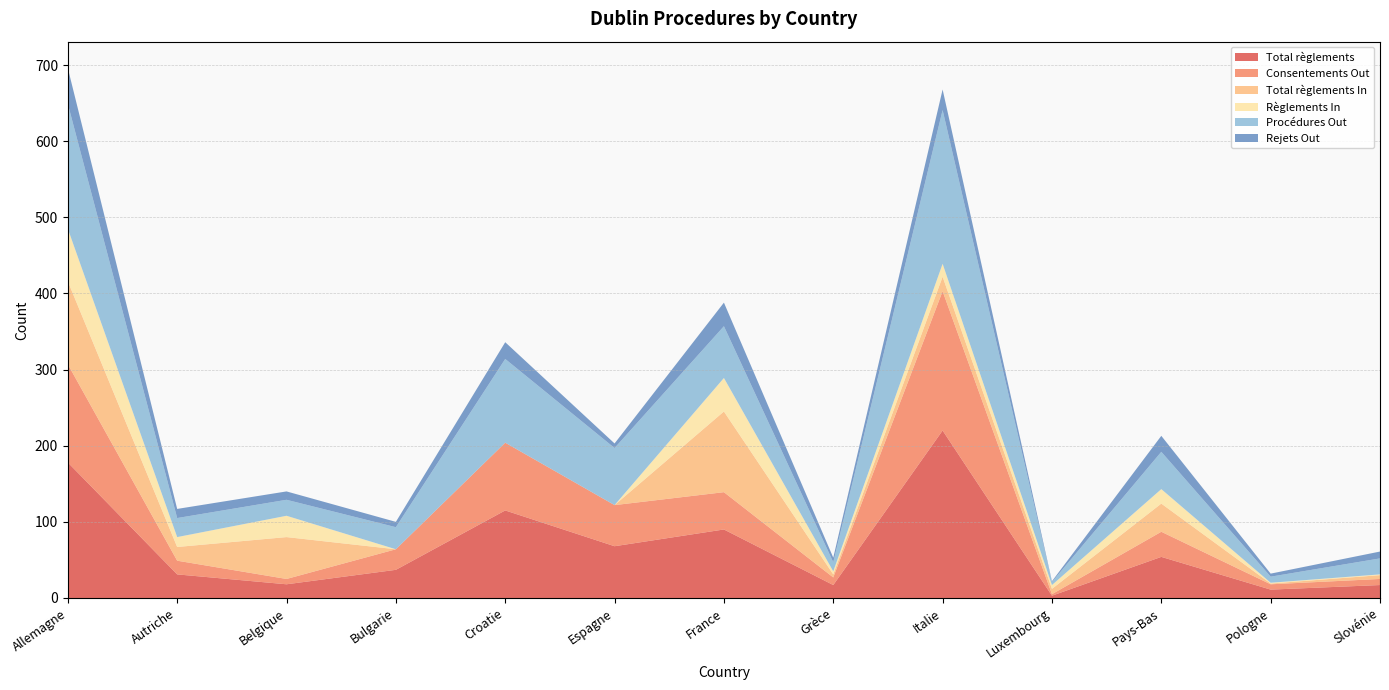

Reading right to left, what are all the values shown in this chart?

Total règlements: 17	11	54	3	220	17	90	68	115	37	18	31	178
Consentements Out: 8	7	33	2	183	10	49	54	89	27	7	18	129
Total règlements In: 5	1	37	7	19	4	106	0	0	0	55	18	109
Règlements In: 1	1	19	5	17	4	44	0	0	0	28	13	69
Procédures Out: 21	8	49	4	202	12	68	75	110	29	21	25	164
Rejets Out: 9	4	21	1	27	6	31	6	22	7	11	12	47